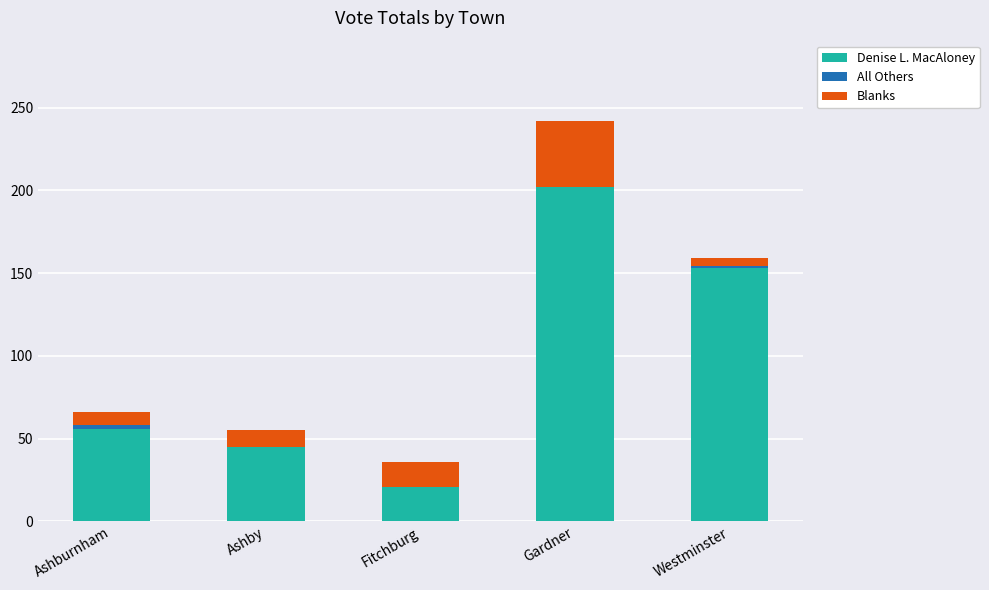

Where is Denise L. MacAloney nearest to the value 111?

Westminster